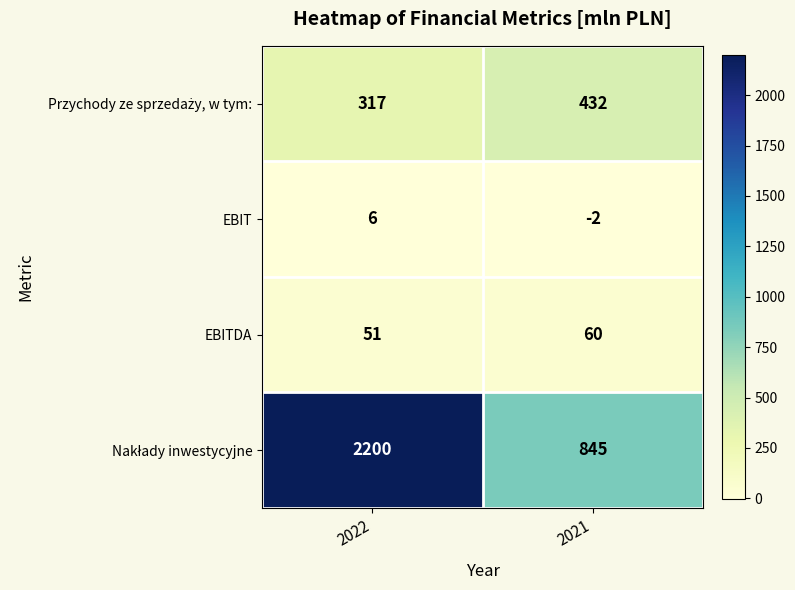

What is the difference between the highest and lowest values at 2021?

847